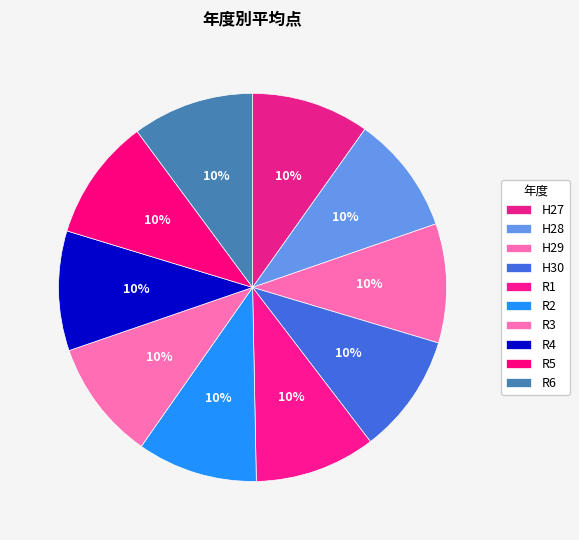

What percentage is NOT represented by R3?

90.0%